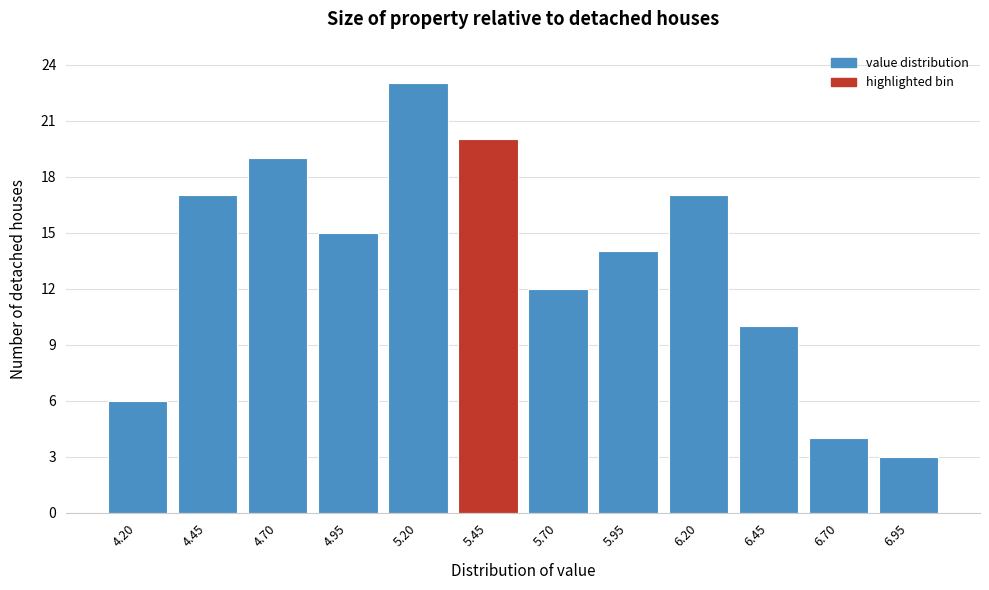

Reading left to right, list all the values displayed in this chart.

4.20=6	4.45=17	4.70=19	4.95=15	5.20=23	5.45=20	5.70=12	5.95=14	6.20=17	6.45=10	6.70=4	6.95=3